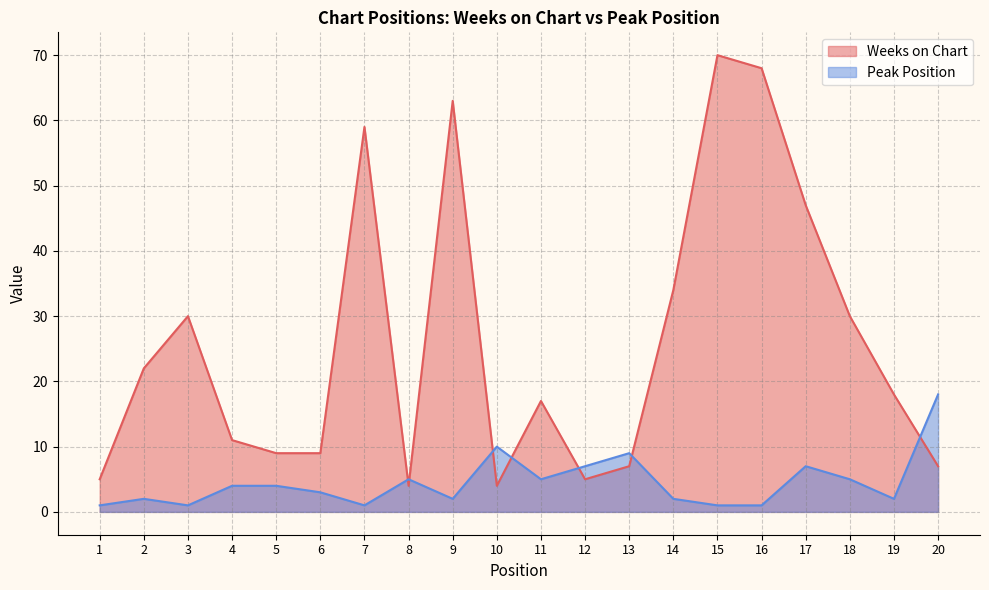

How many lines are shown in the chart?

2